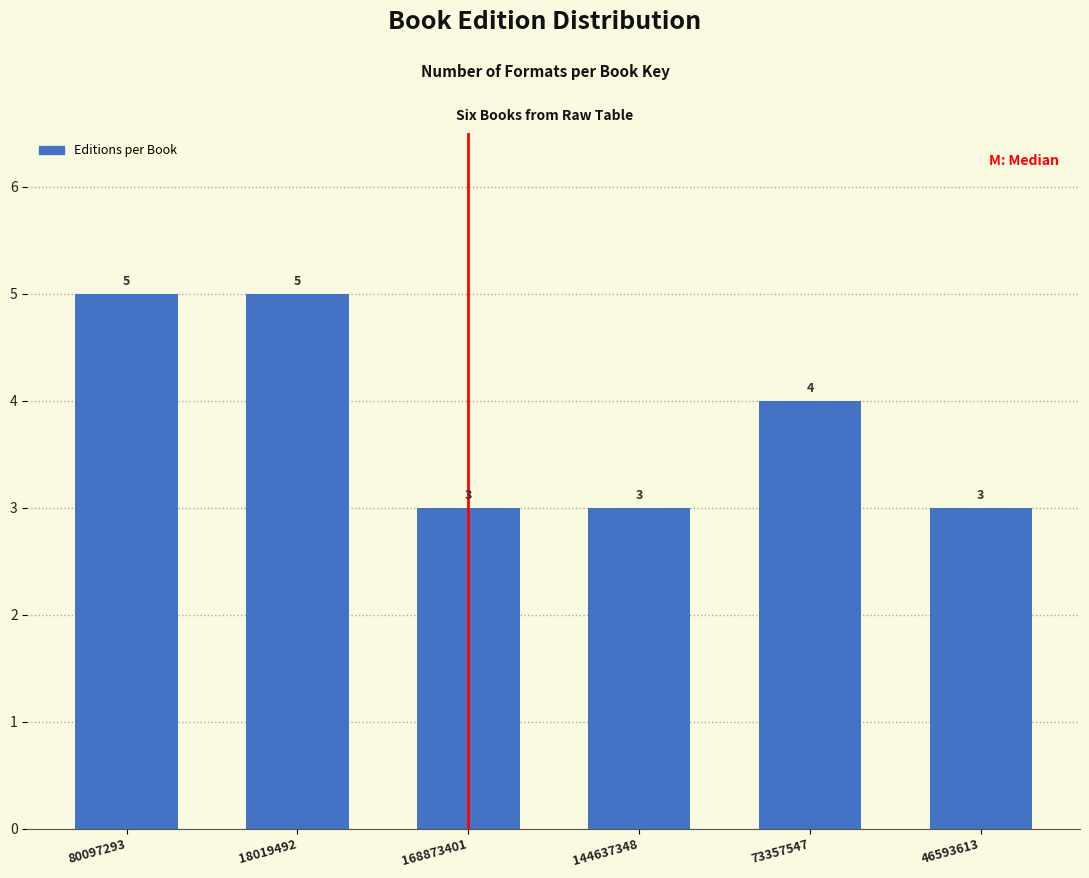

Reading left to right, what are all the values shown in this chart?

80097293=5	18019492=5	168873401=3	144637348=3	73357547=4	46593613=3